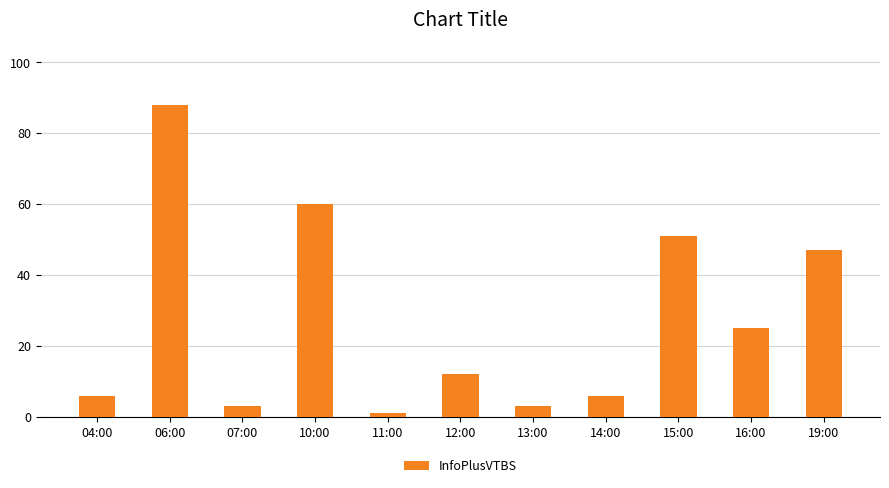

What is the ratio of the value at 19:00 to the value at 14:00?

7.8